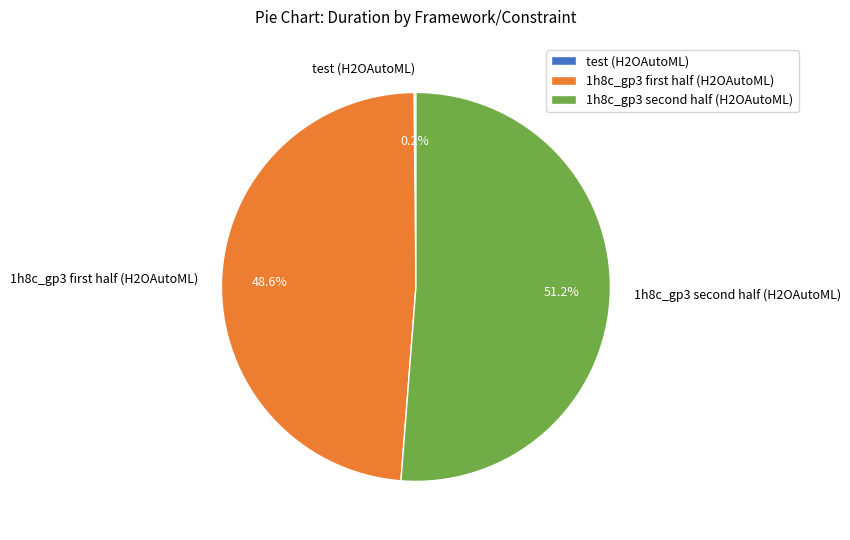

What is the largest slice in the pie chart?

1h8c_gp3 second half (H2OAutoML)